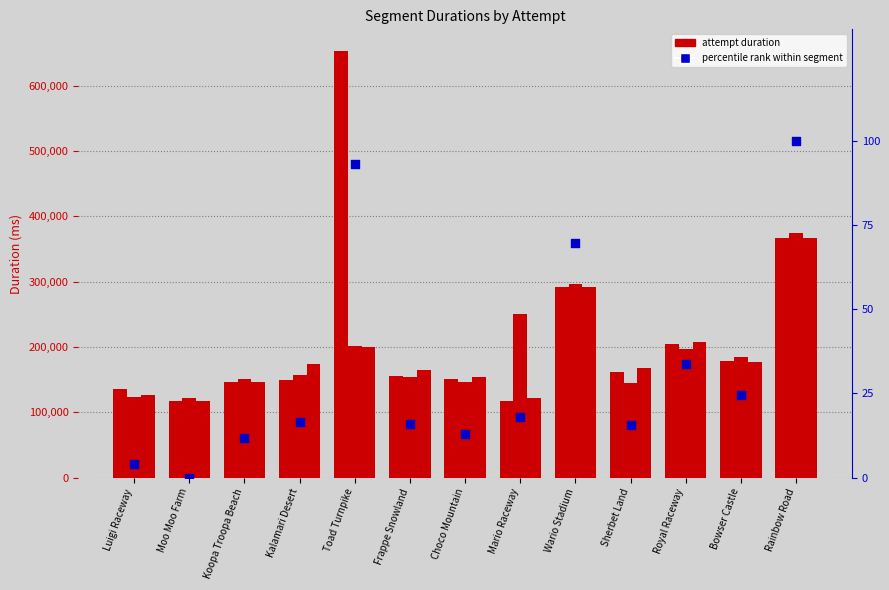

What is the total value across all series at Choco Mountain?

452116.8